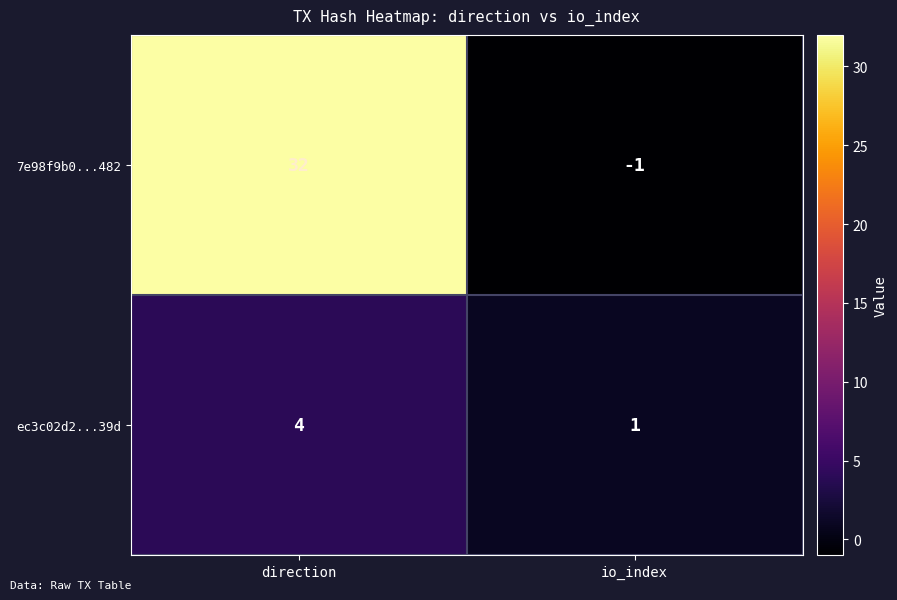

What value does the ec3c02d2...39d series have at direction?

4